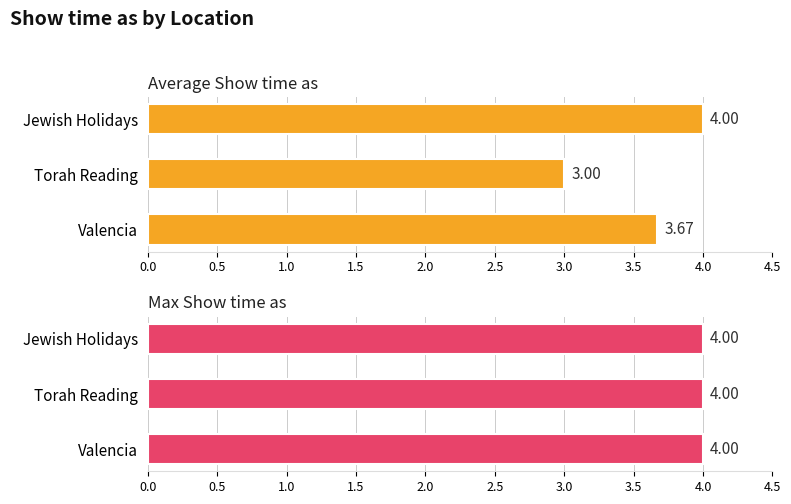

Is it true that Average Show time as equals 2.8 at Jewish Holidays?

False